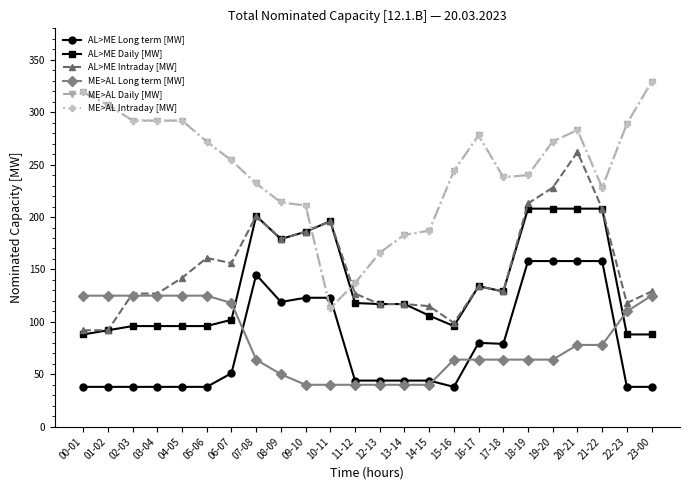

Which series changed the most between 03-04 and 11-12?

ME>AL Daily [MW]